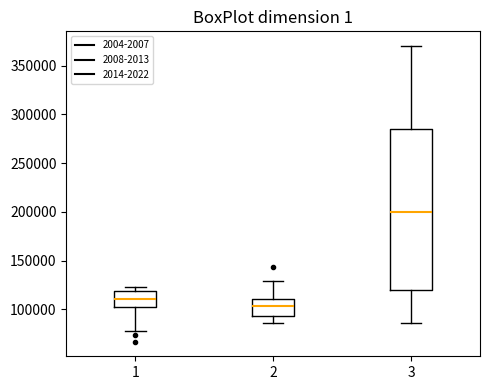

Reading left to right, read every box against the y-axis: the position of its median line, the range the box covers, and the ends of its whiskers. The values are not printed on the chart, so give them approximately, as read against the axis.

1: median 110000, box 100000 to 120000, whiskers 80000 to 125000
2: median 105000, box 95000 to 110000, whiskers 85000 to 130000
3: median 200000, box 120000 to 285000, whiskers 85000 to 370000